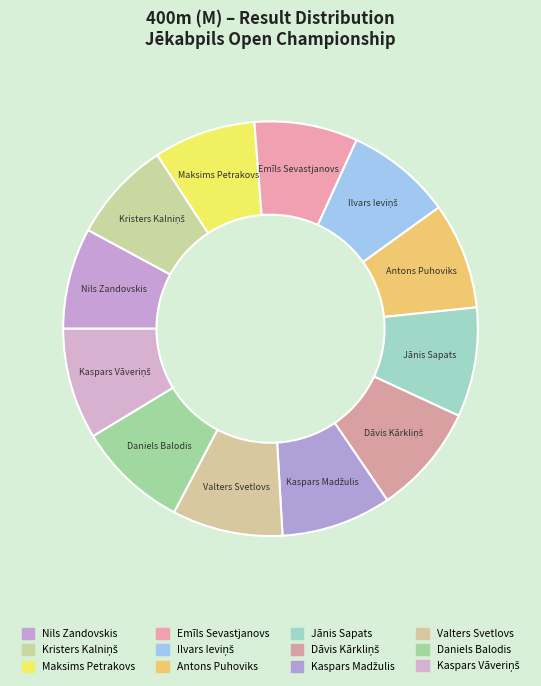

Does Kaspars Madžulis account for over 50% of the chart?

No